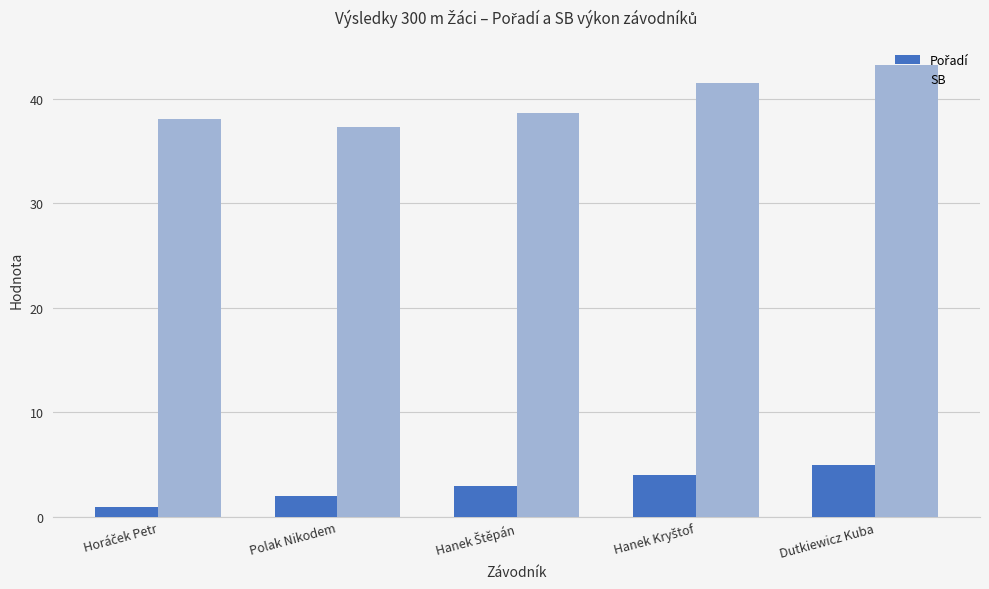

At which category is the sum across all series the highest?

Dutkiewicz Kuba